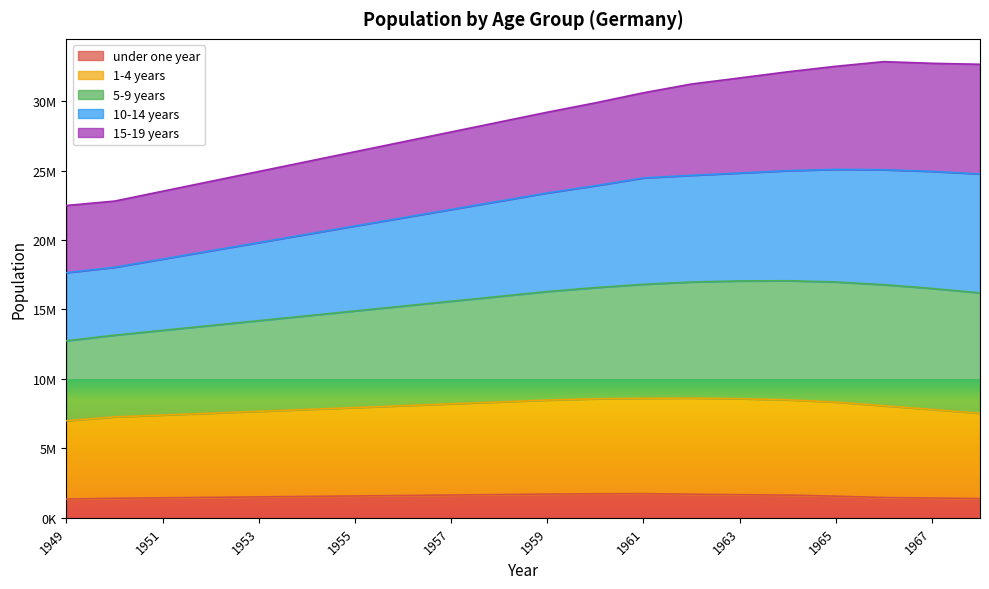

What is the difference between the highest and lowest values at 1967?

31296431